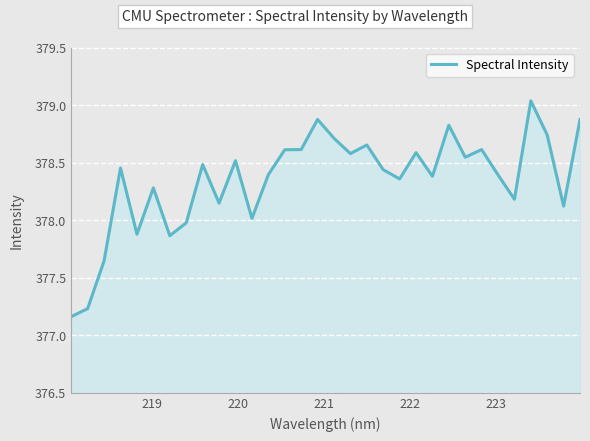

What is the difference between the maximum and minimum values?

1.9